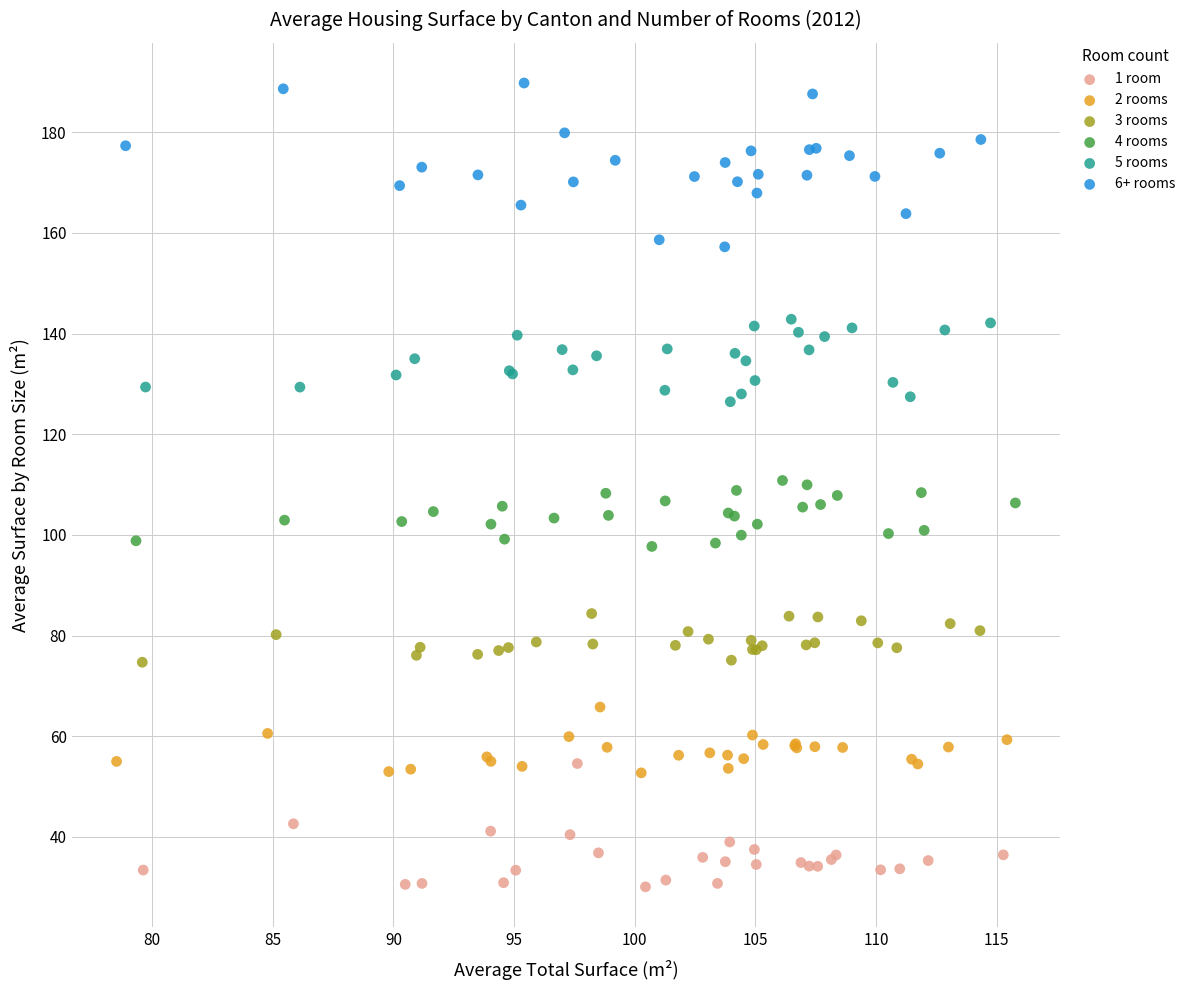

Which series reaches the maximum Y coordinate?

6+ rooms